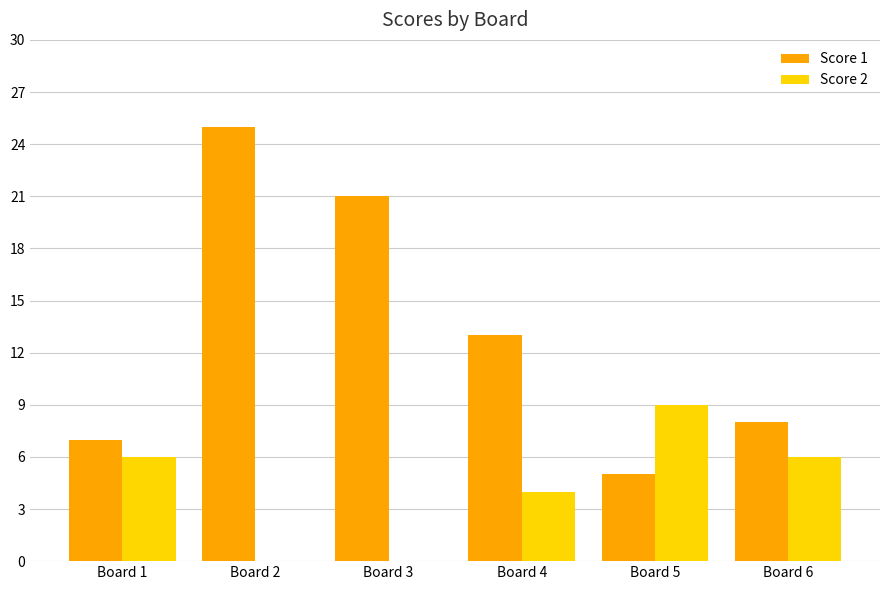

What is the sum of all Score 2 values?

25